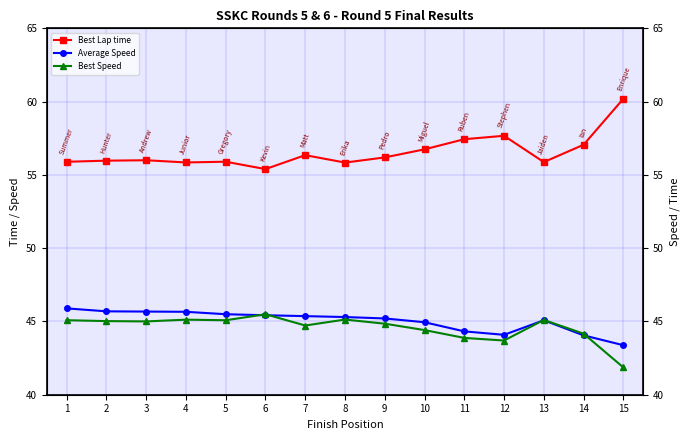

What is the sum of all Average Speed values?

675.6